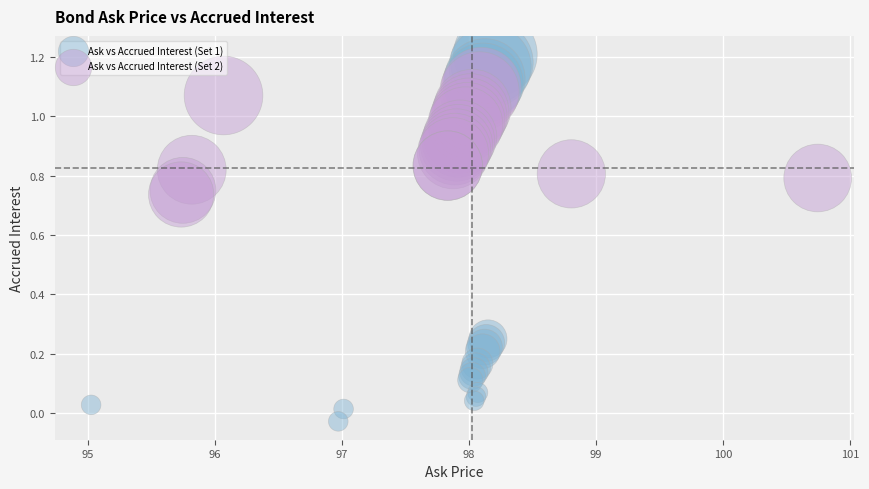

Which series reaches the maximum Y coordinate?

Ask vs Accrued Interest (Set 1)